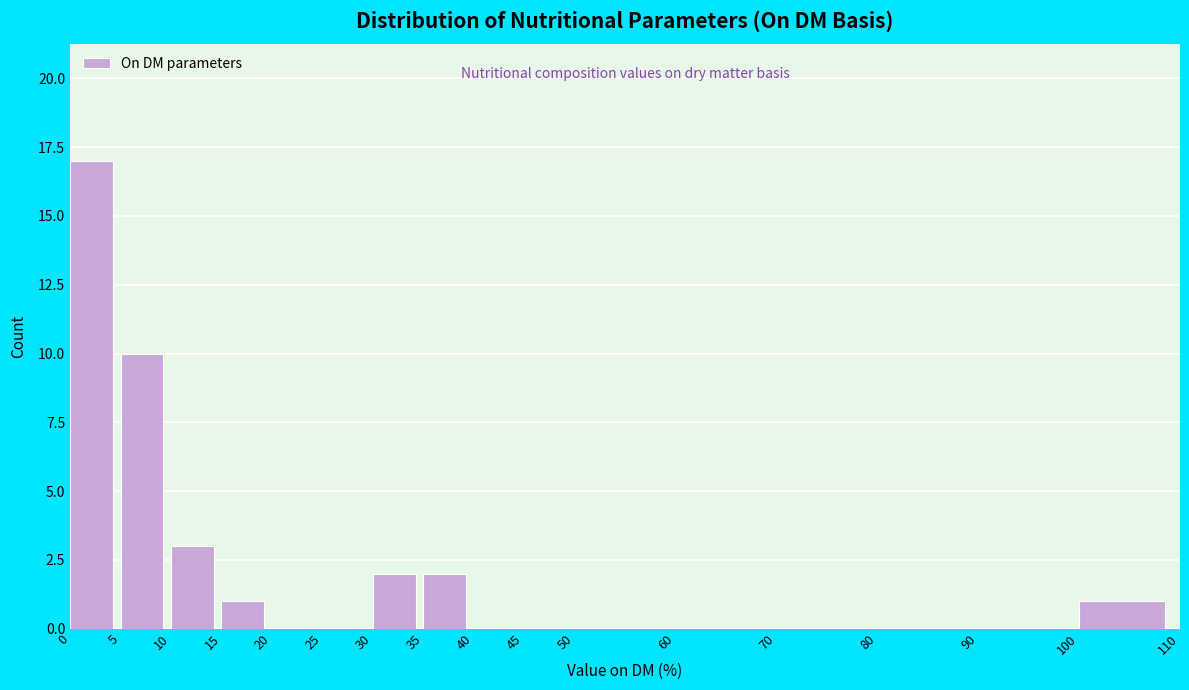

Reading left to right, transcribe this chart: for each bar, give the range it covers on the x-axis and its height. The values are not printed on the chart, so give them approximately, as read against the axis.

0 to 5: 17
5 to 10: 10
10 to 15: 3
15 to 20: 1
20 to 25: 0
25 to 30: 0
30 to 35: 2
35 to 40: 2
40 to 45: 0
45 to 50: 0
50 to 60: 0
60 to 70: 0
70 to 80: 0
80 to 90: 0
90 to 100: 0
100 to 110: 1